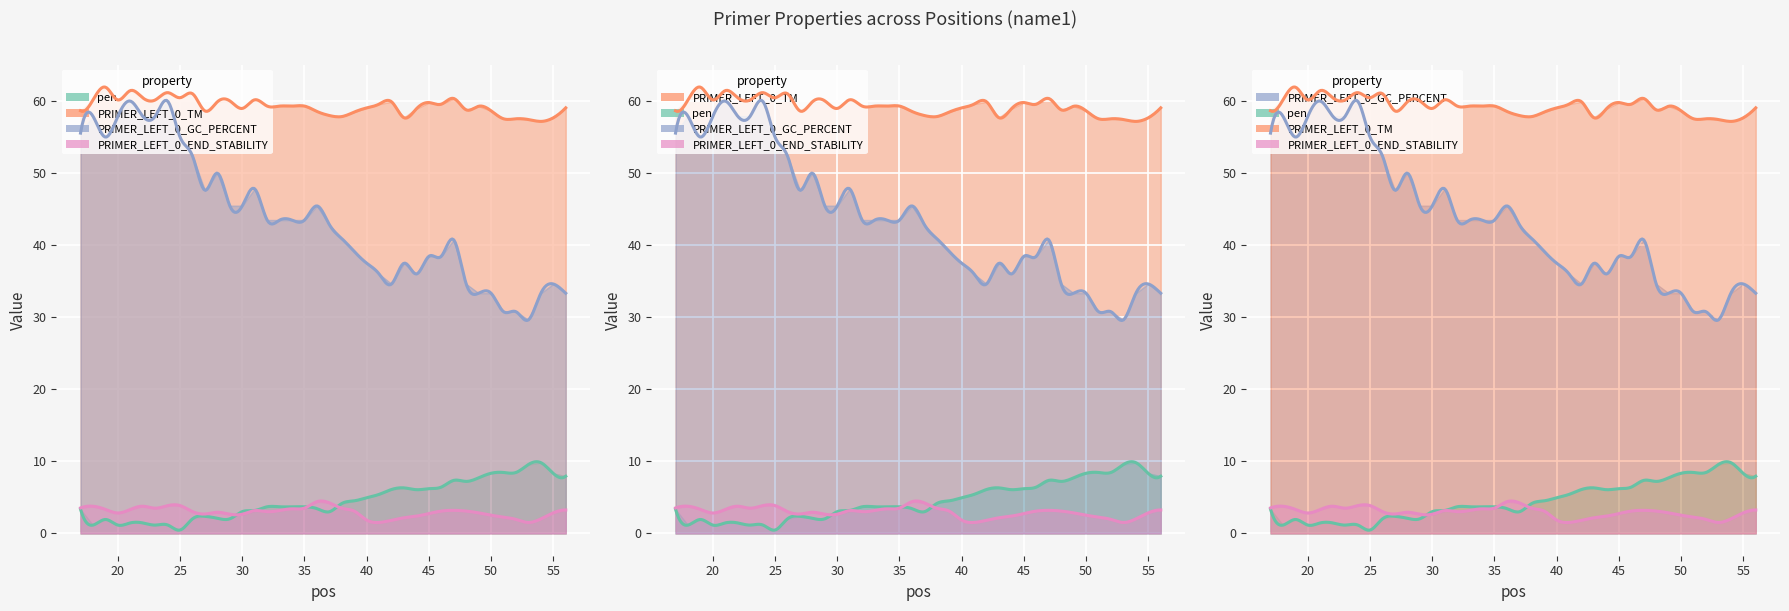

What value does the PRIMER_LEFT_0_END_STABILITY series have at 29?

3.1